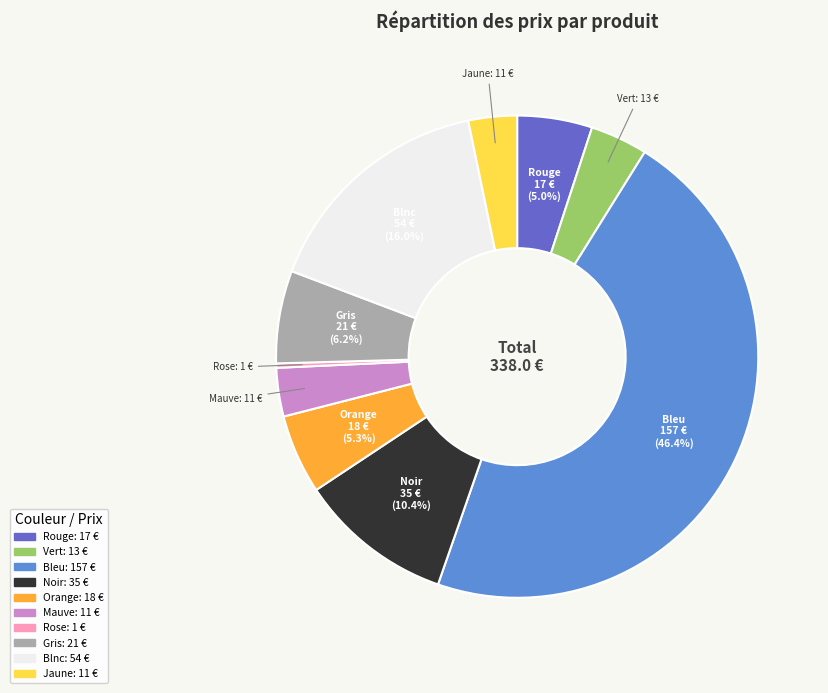

Is there any slice that represents more than half of the pie?

No